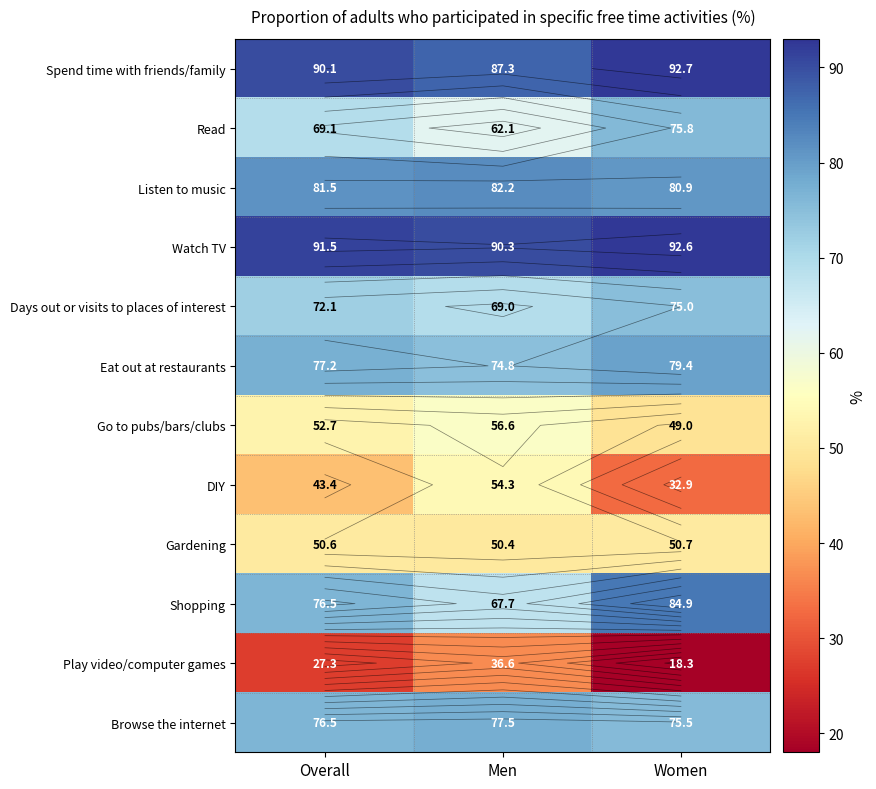

Is it true that Eat out at restaurants equals 74.8 at Men?

True